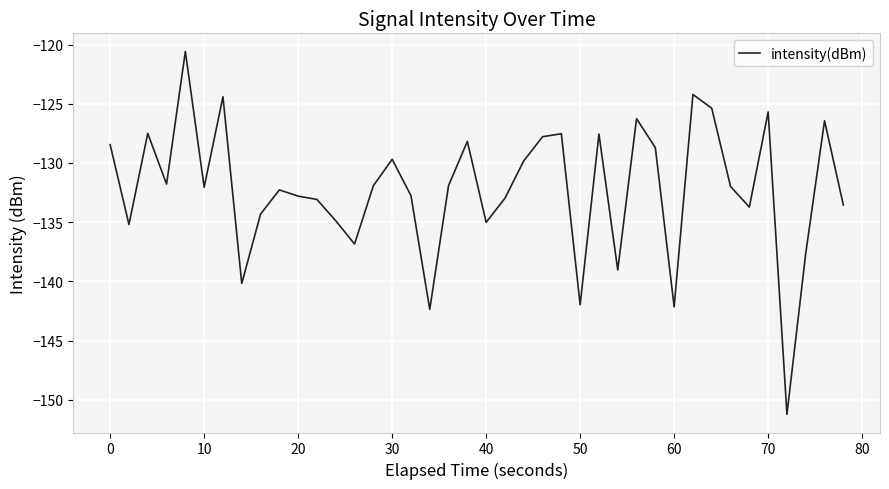

What is the minimum value shown in the chart?

-151.2